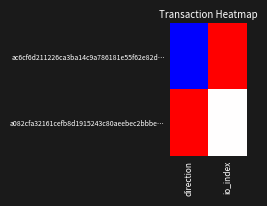

Reading left to right, extract all data points from this chart.

ac6cf6d211226ca3ba14c9a786181e55f62e82d…: direction=-1	io_index=1
a082cfa32161cefb8d1915243c80aeebec2bbbe…: direction=1	io_index=0